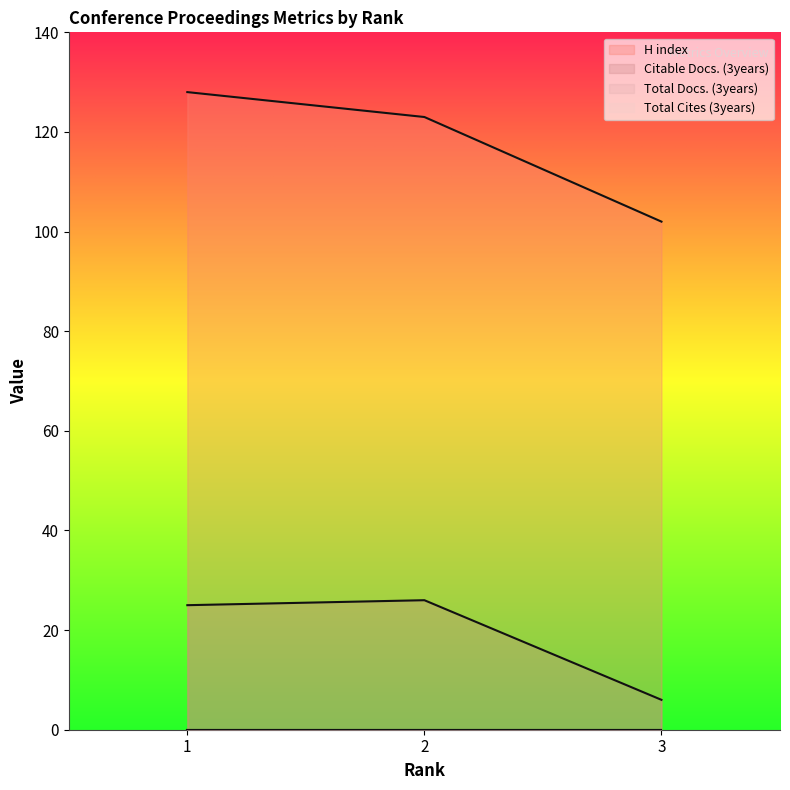

How many categories are shown in the chart?

3